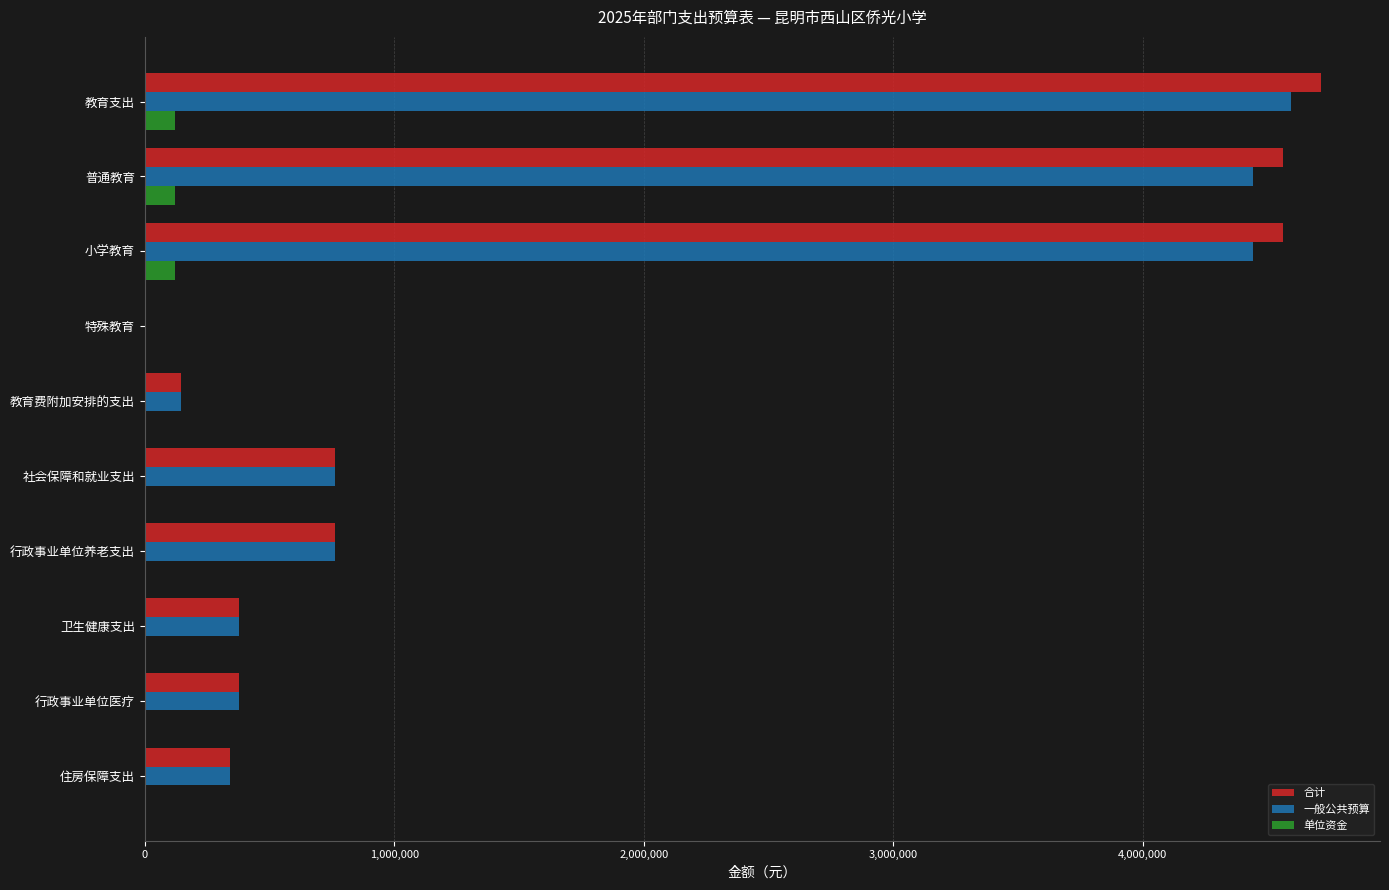

What is the greatest value displayed?

4715168.6